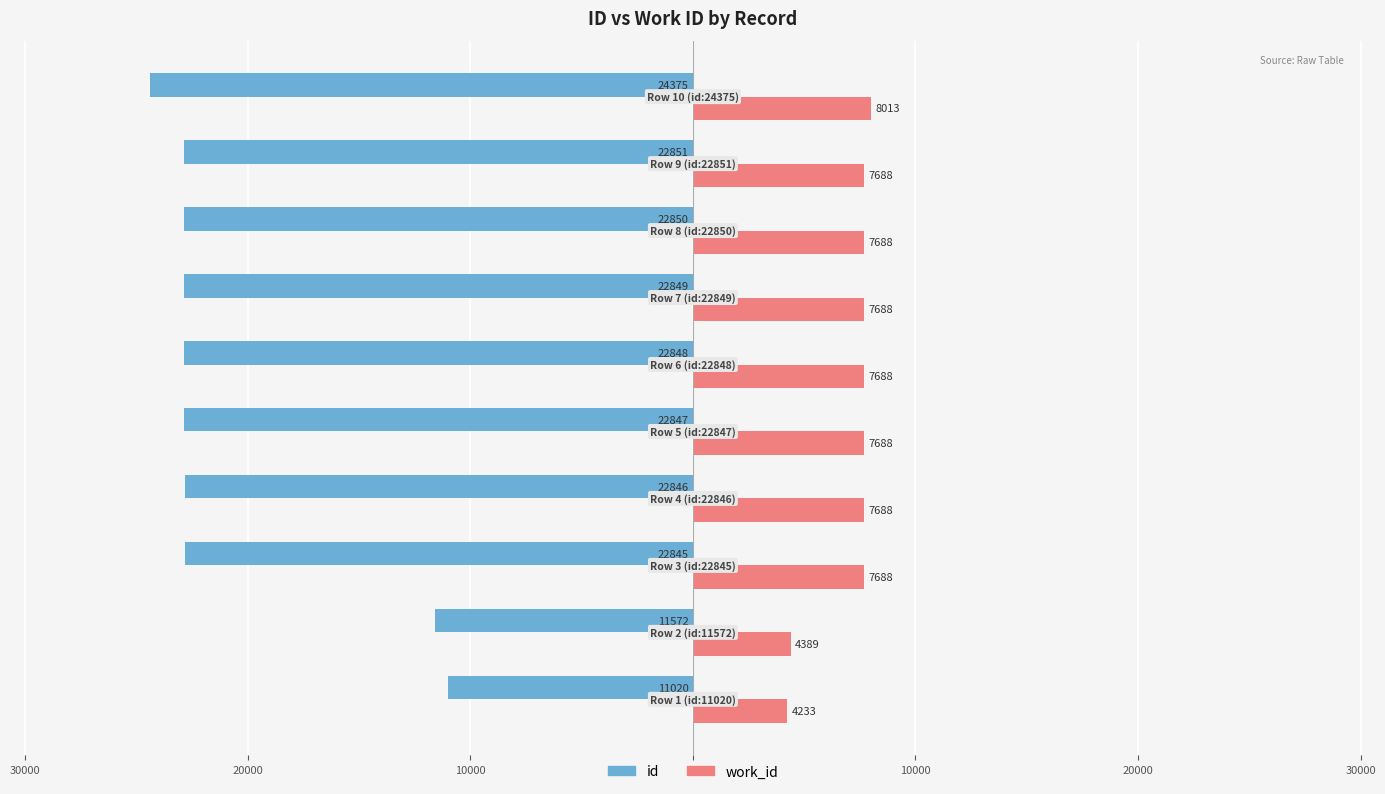

What are all the series names shown in the legend?

id, work_id